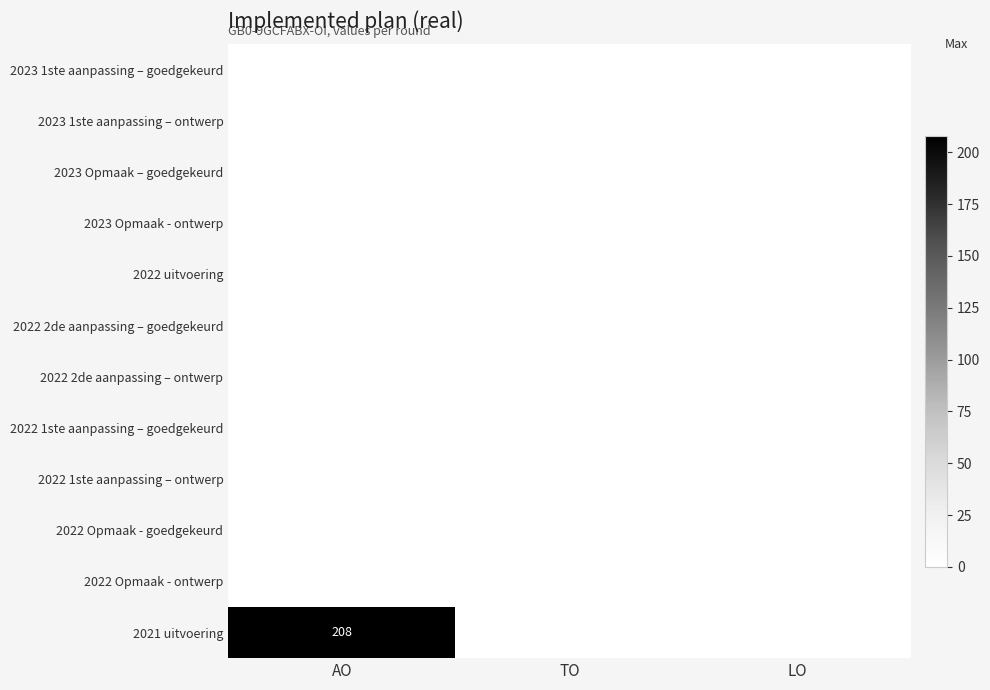

Which label corresponds to the largest value in the chart?

AO